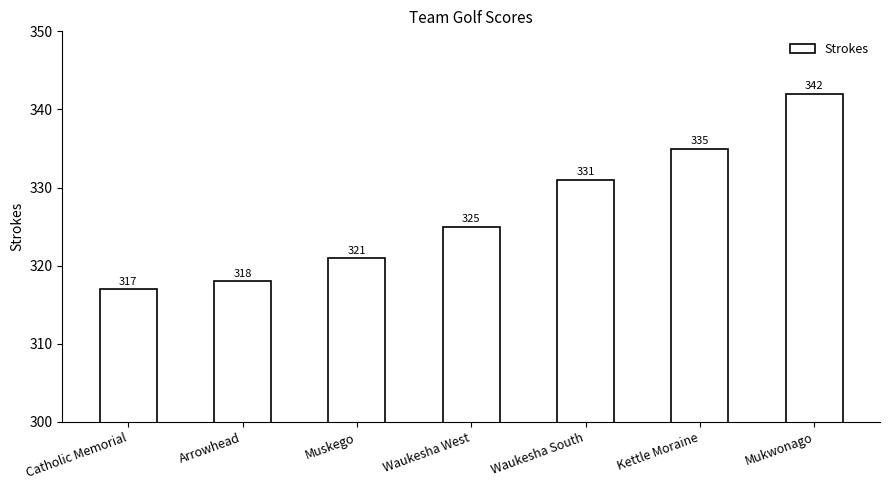

Reading right to left, transcribe all the data shown in this chart.

Mukwonago=342	Kettle Moraine=335	Waukesha South=331	Waukesha West=325	Muskego=321	Arrowhead=318	Catholic Memorial=317